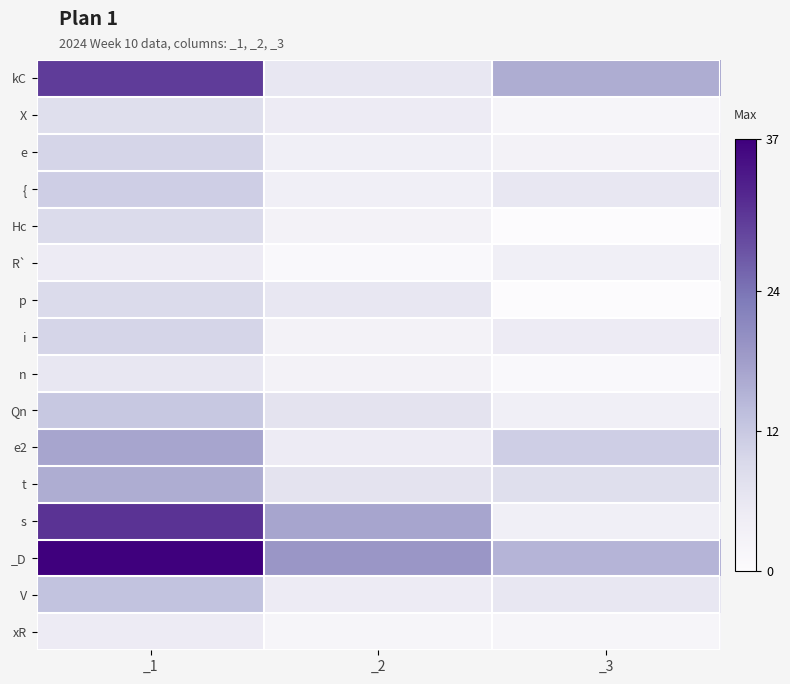

What is the difference between the highest and lowest values at _1?

32